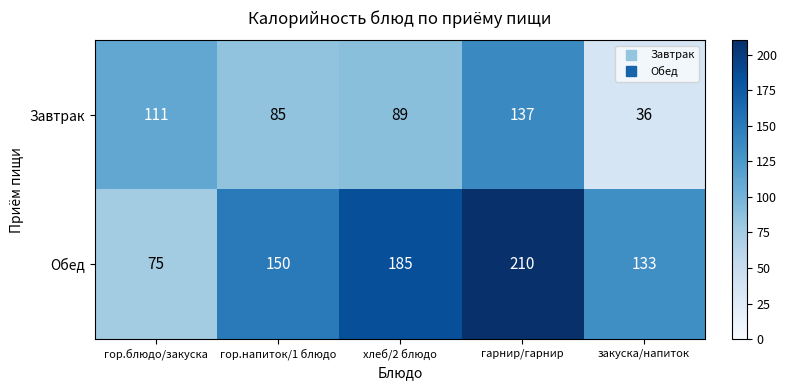

What is the difference between the highest and lowest values at хлеб/2 блюдо?

96